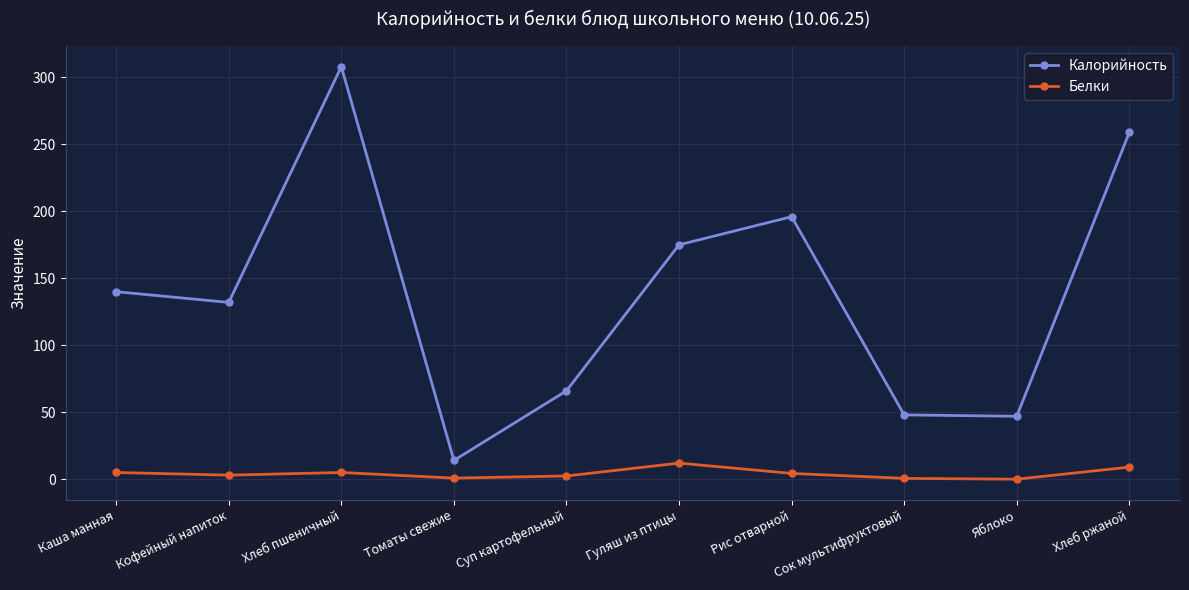

Is the value of Белки at Гуляш из птицы greater than the value of Калорийность at Суп картофельный?

No